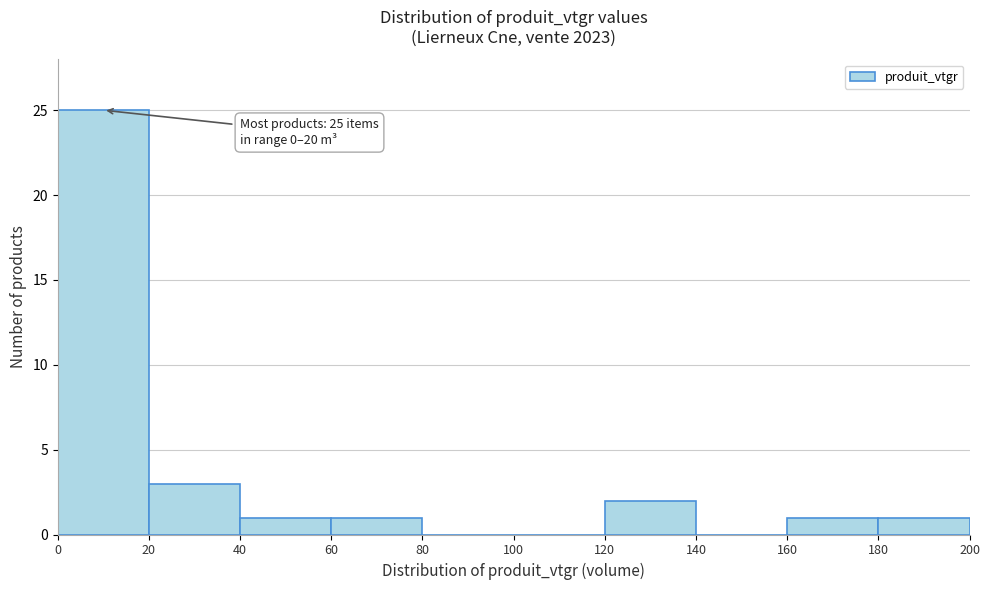

Which range on the x-axis has the tallest bar?

0 to 20